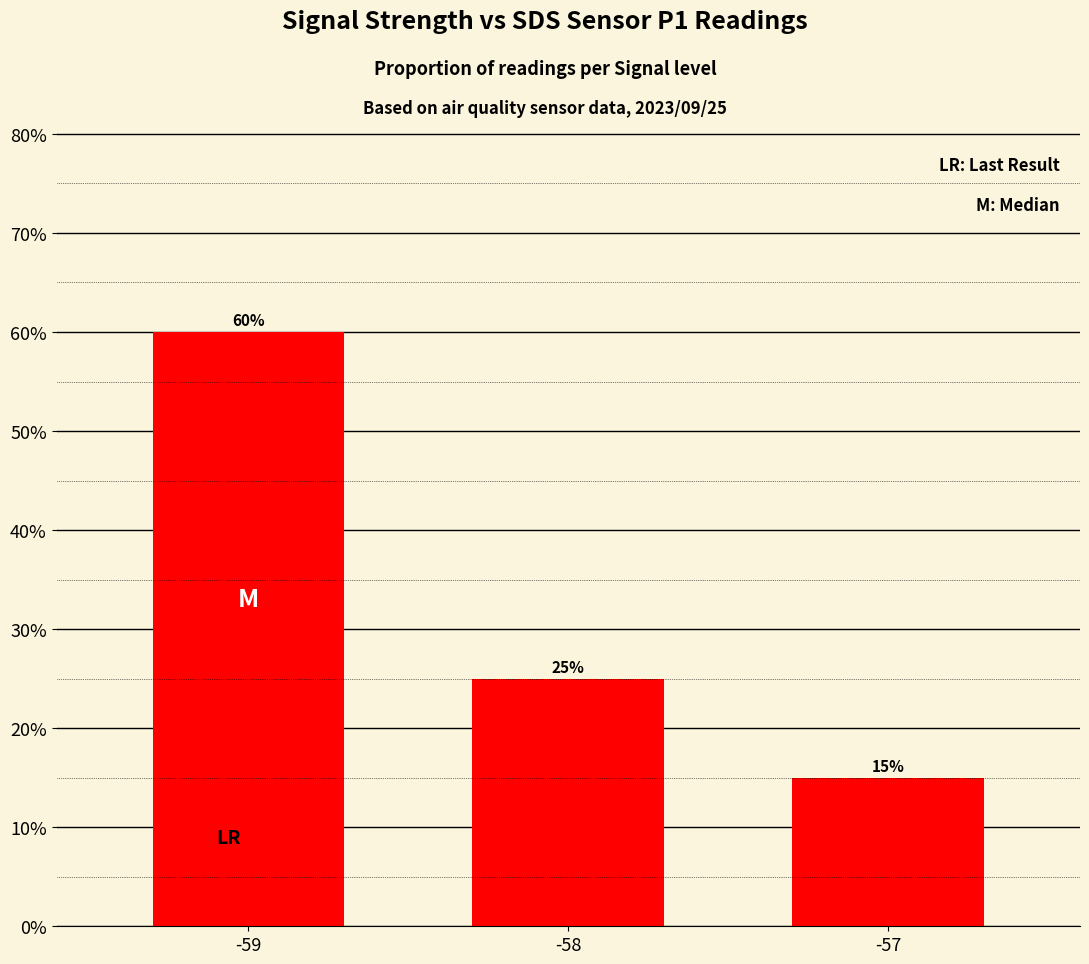

Does the chart contain any negative values?

No